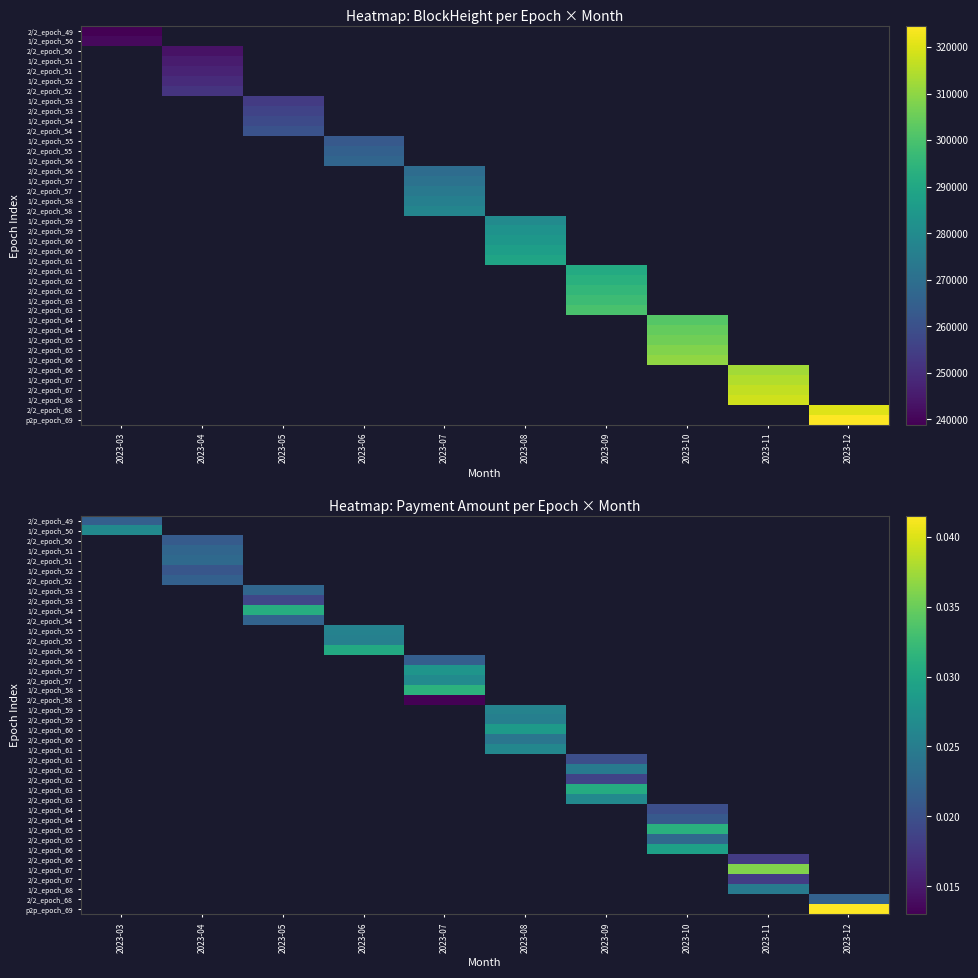

True or false: 1/2_epoch_53 has a value of 0.0 at 2023-05.

False